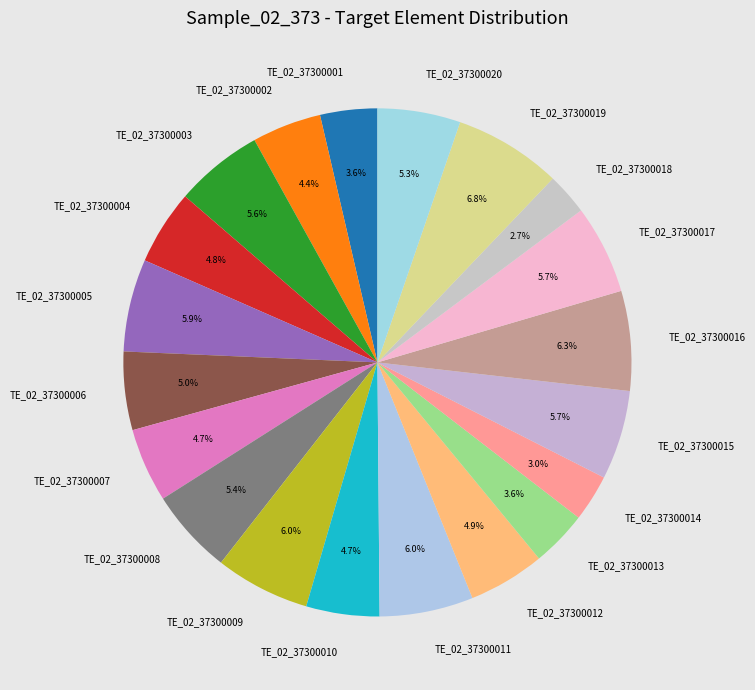

What percentage is the TE_02_37300006 slice, to the nearest percent?

5%